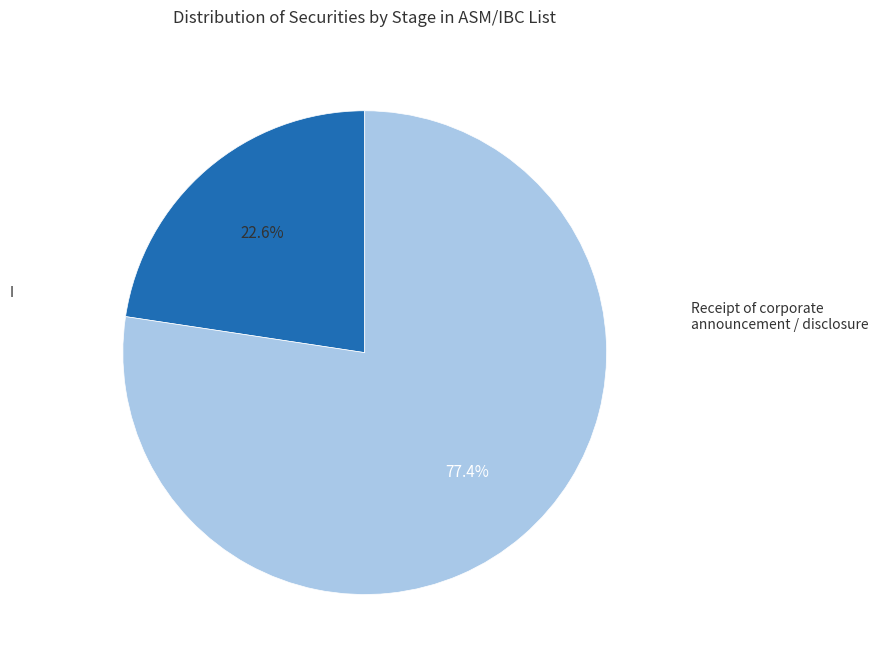

Does any single category account for the majority?

Yes